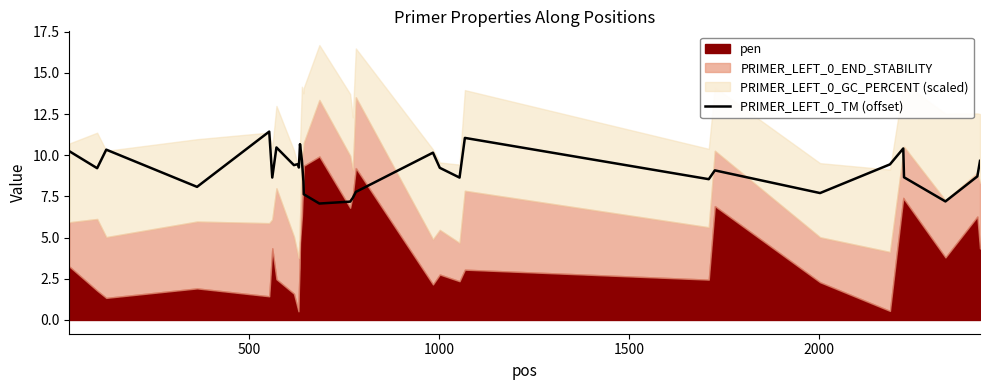

Is it true that the value at 7 is 3.4?

False